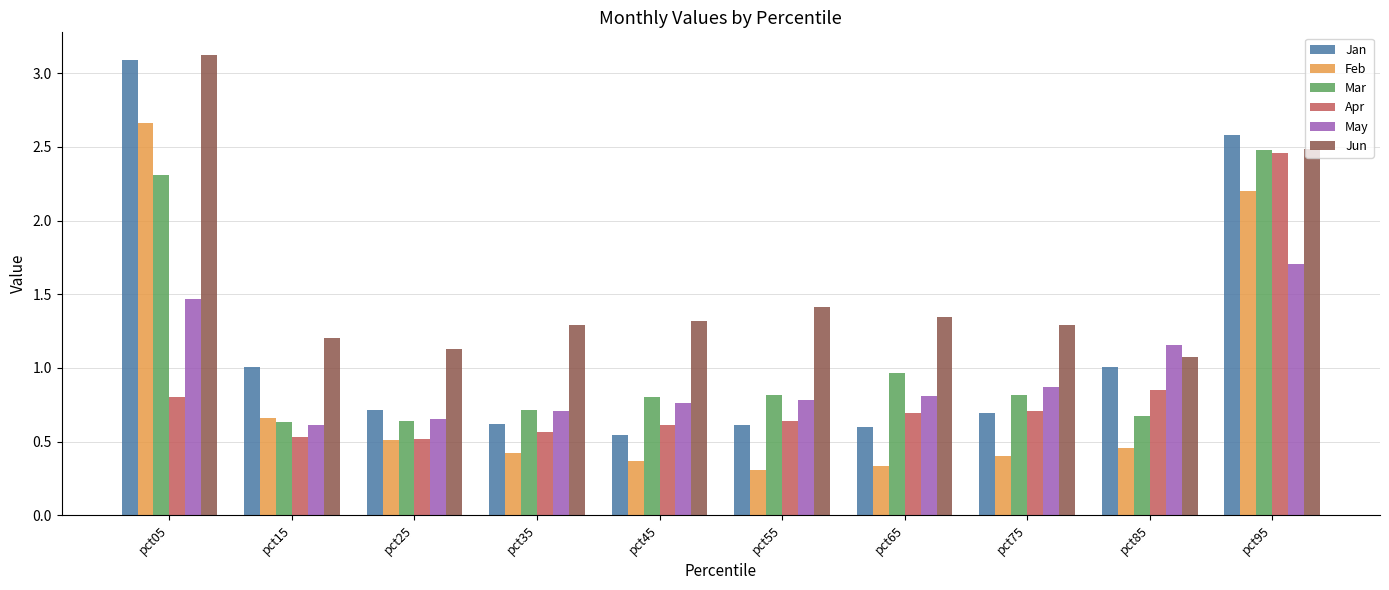

Which series has the widest spread of values?

Jan